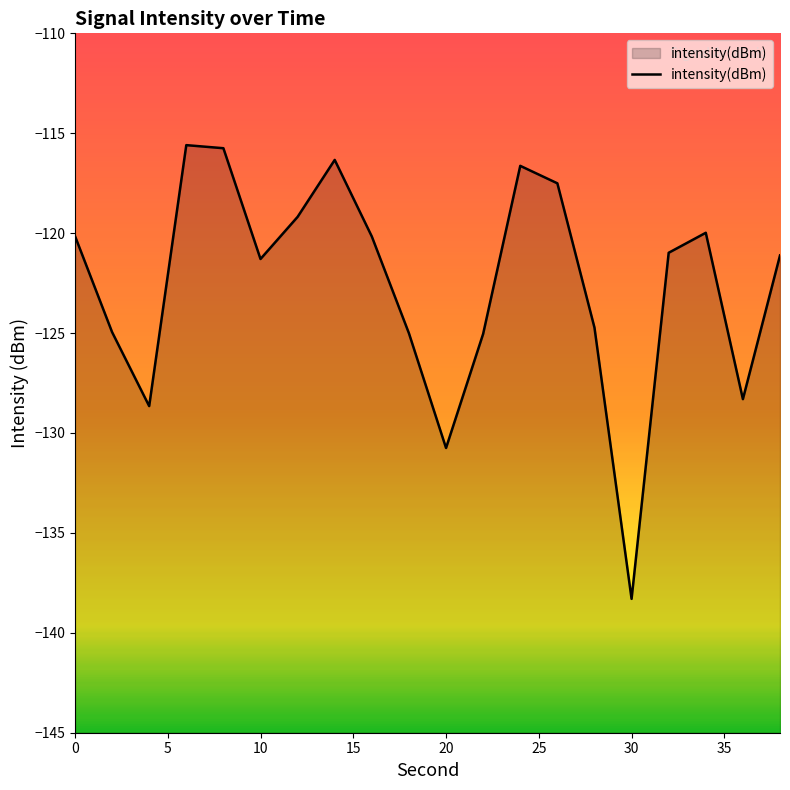

What is the sum of all values?

-2450.4